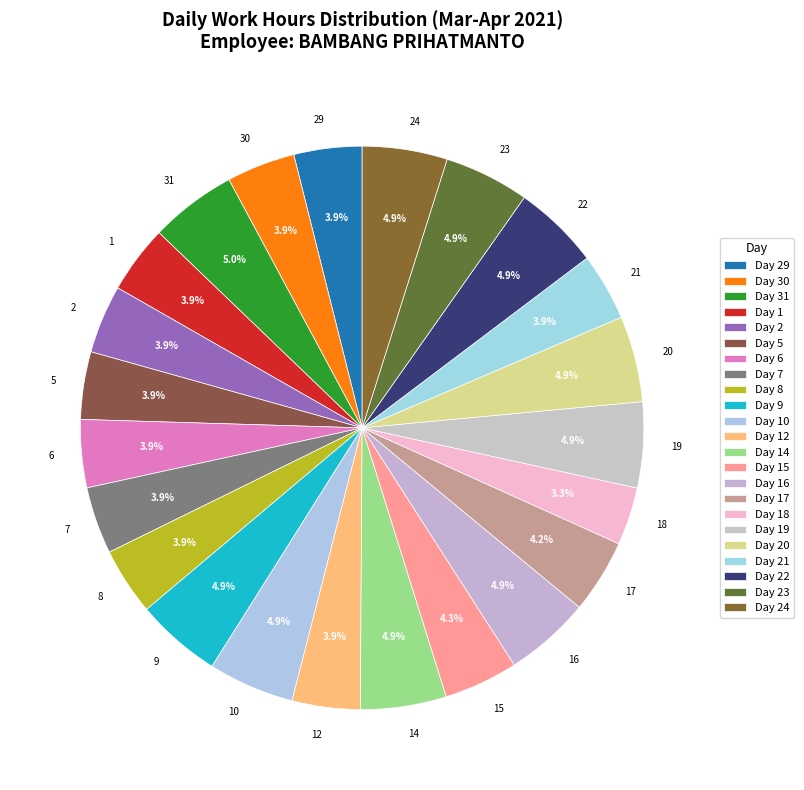

Count the number of slices in the pie.

23